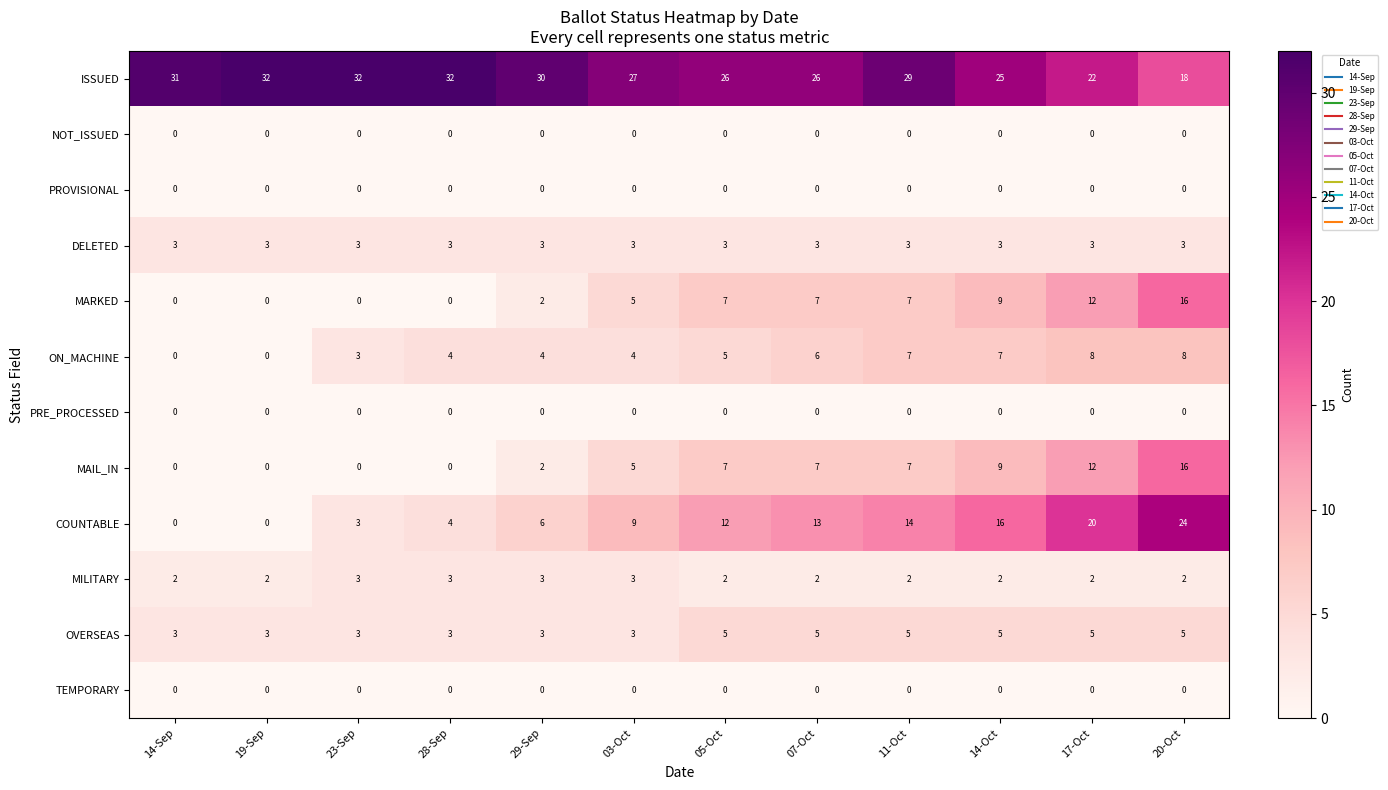

At how many categories does at least one series exceed 18?

12